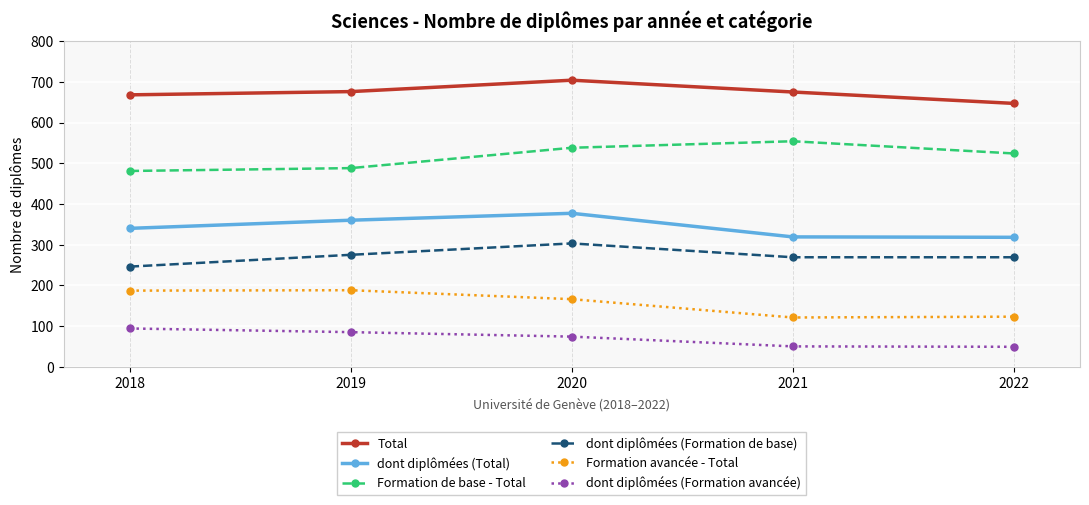

At which label does Total first exceed 675?

2019